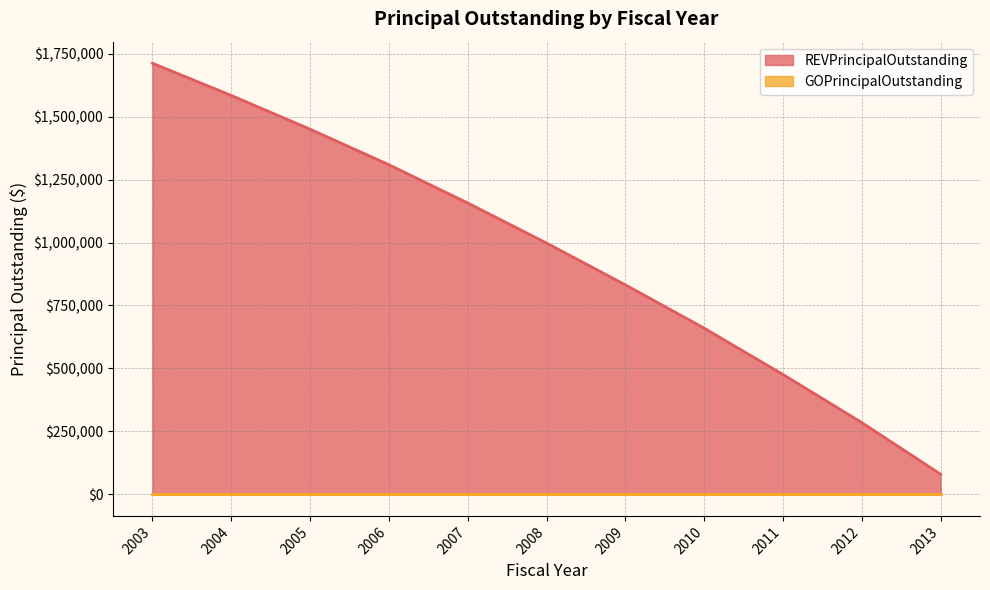

At which category does the chart reach its peak across all series?

2003